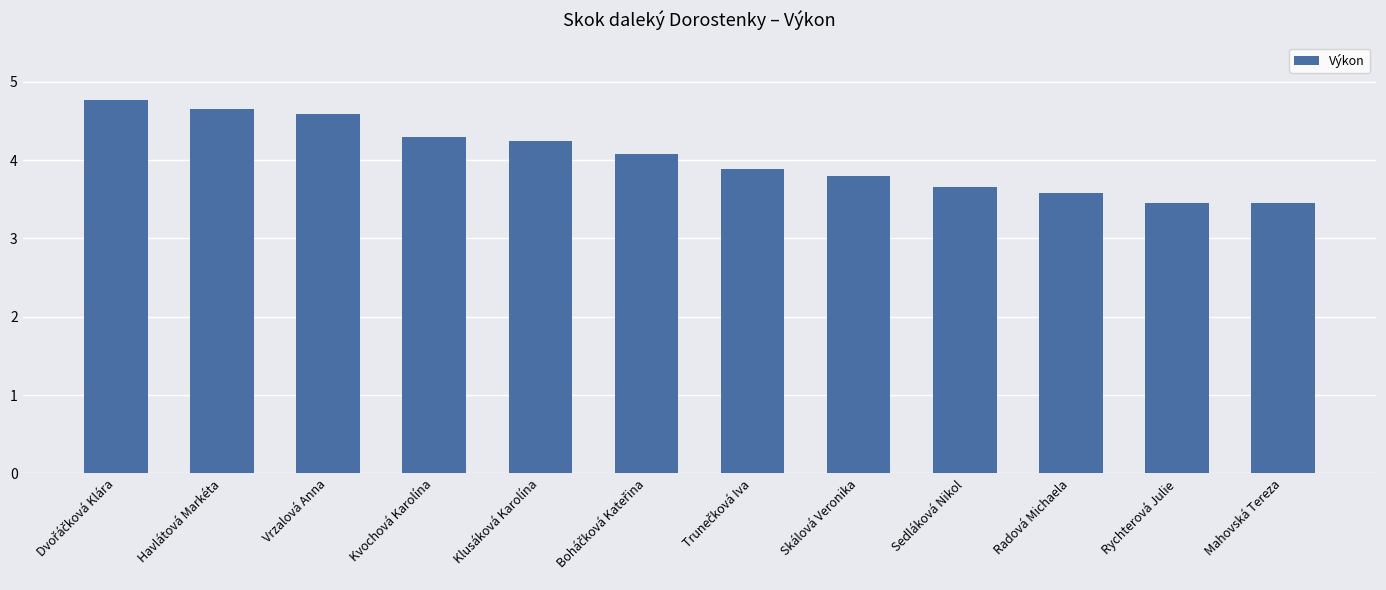

What is the difference between the maximum and second lowest values?

1.3